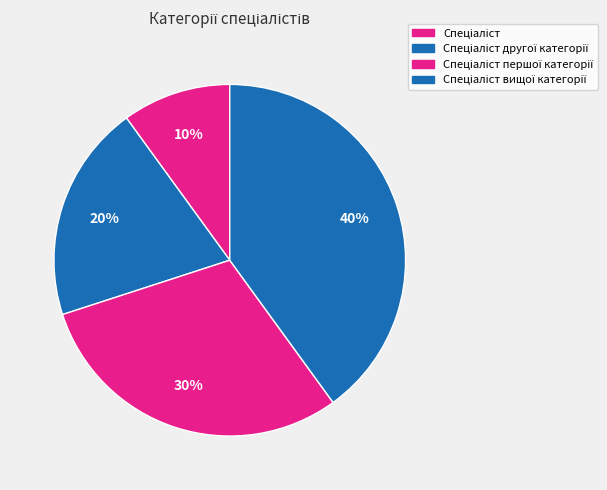

Which has a higher value, Спеціаліст першої категорії or Спеціаліст другої категорії?

Спеціаліст першої категорії